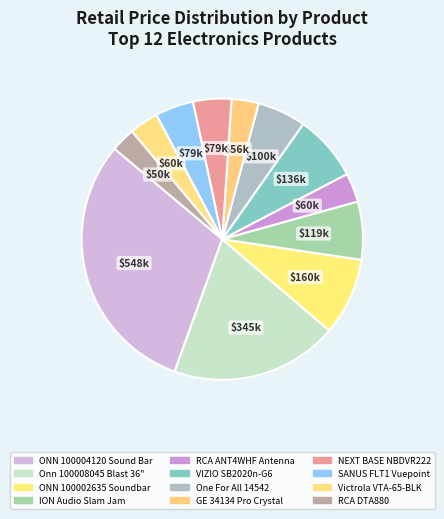

To the nearest percent, what is the average slice percentage?

8%